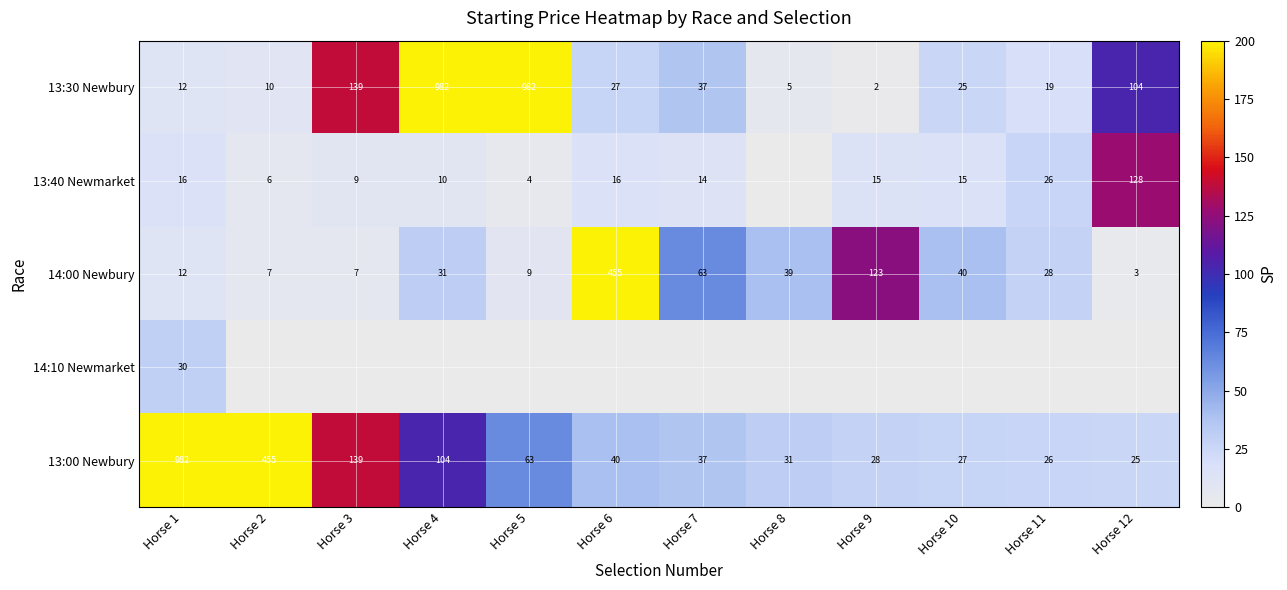

How many values in the 14:00 Newbury series are below 31?

6